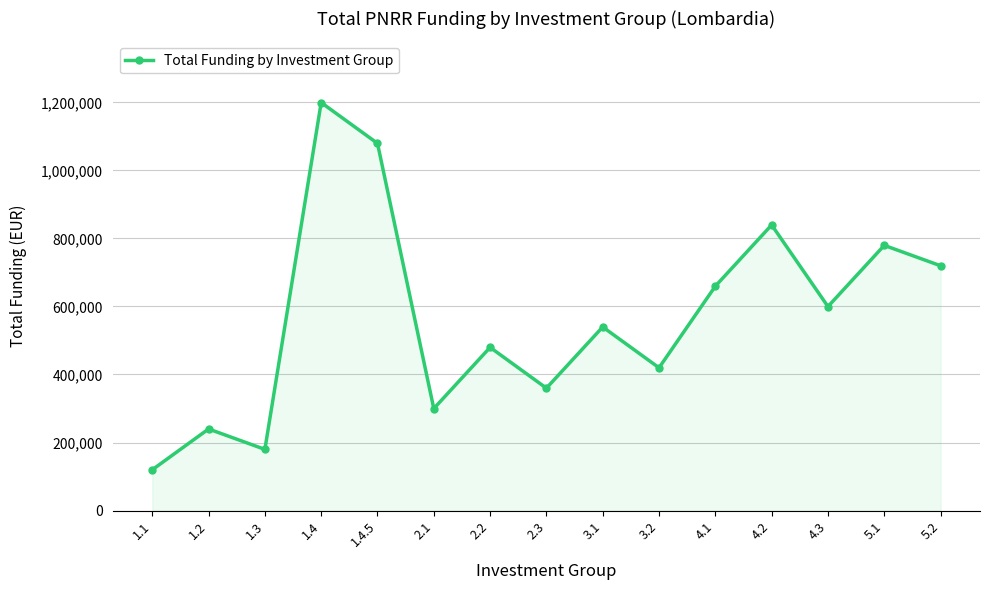

What is the change in value from 1.3 to 2.3?

+179898